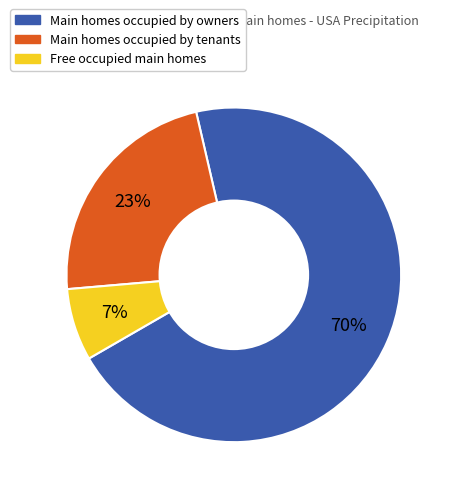

Is there any slice that represents more than half of the pie?

Yes